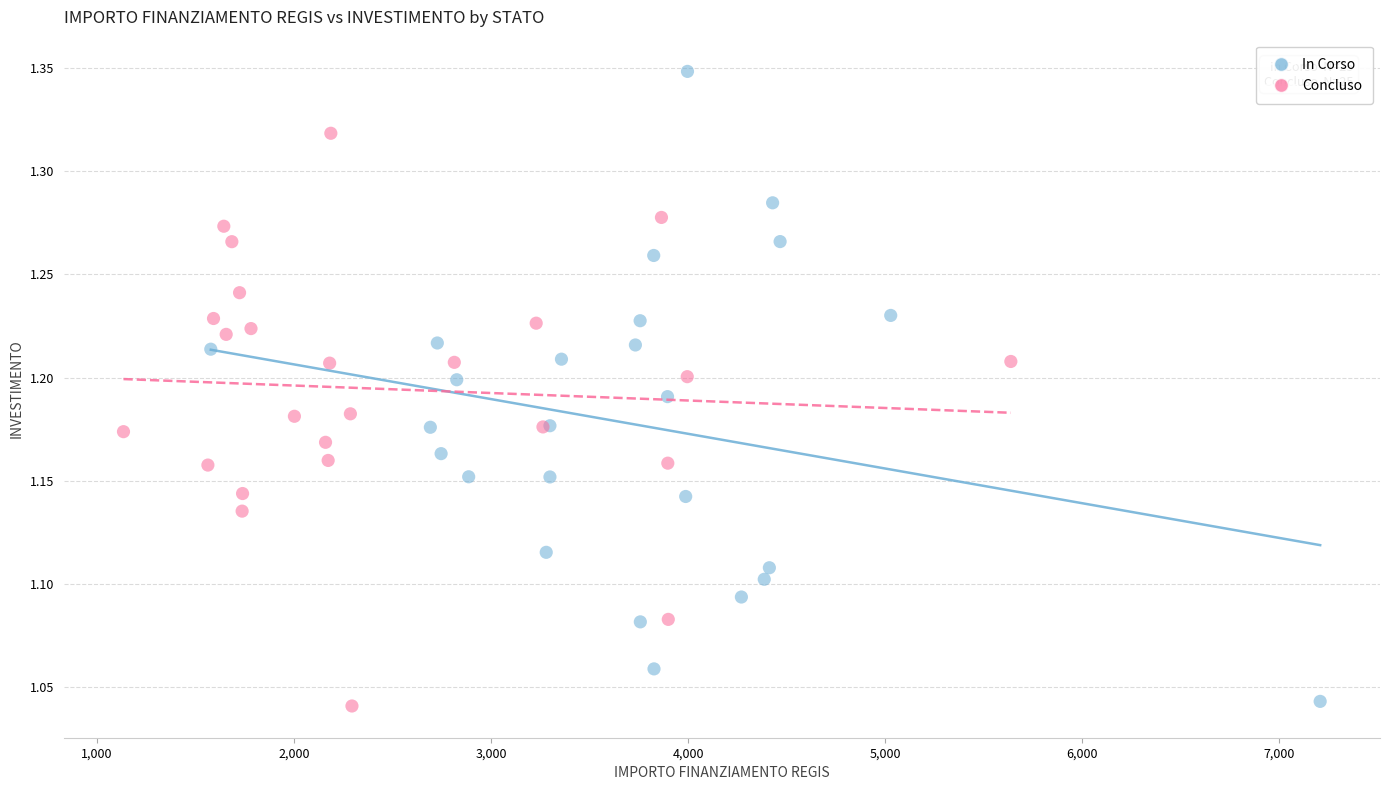

Which series has the largest Y range (max minus min)?

In Corso